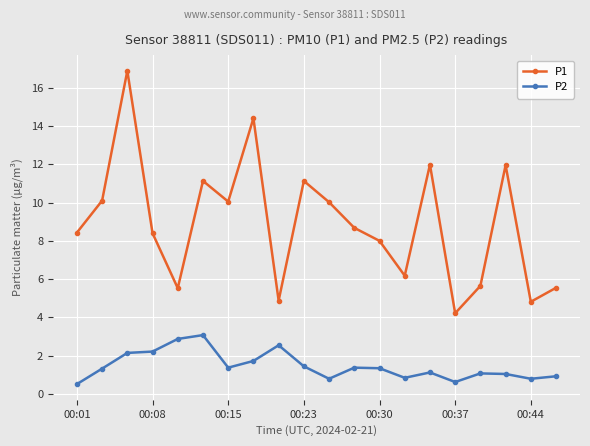

Which series has the largest range (max minus min)?

P1